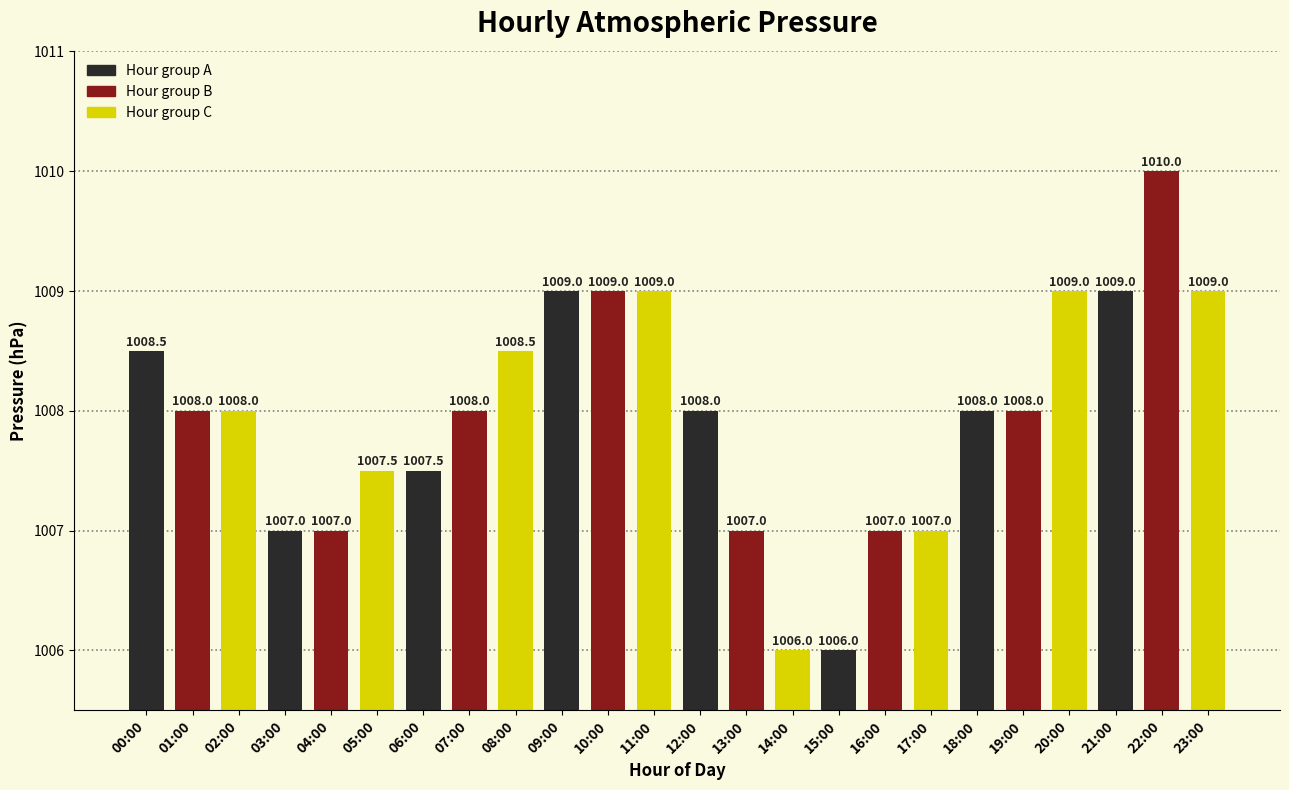

What position from the left is 12:00?

13